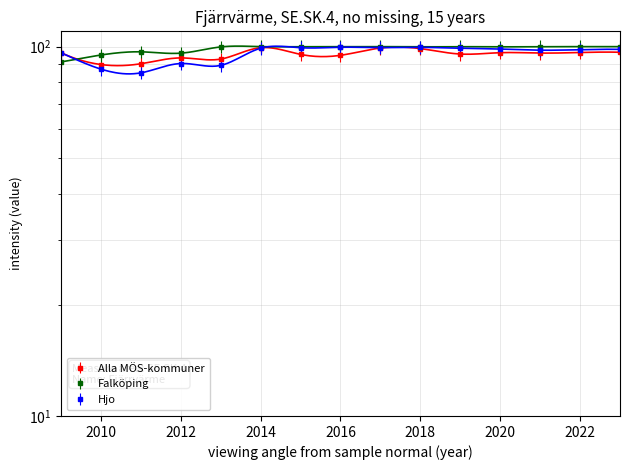

What is the difference between the highest and lowest values at 2023?

3.4